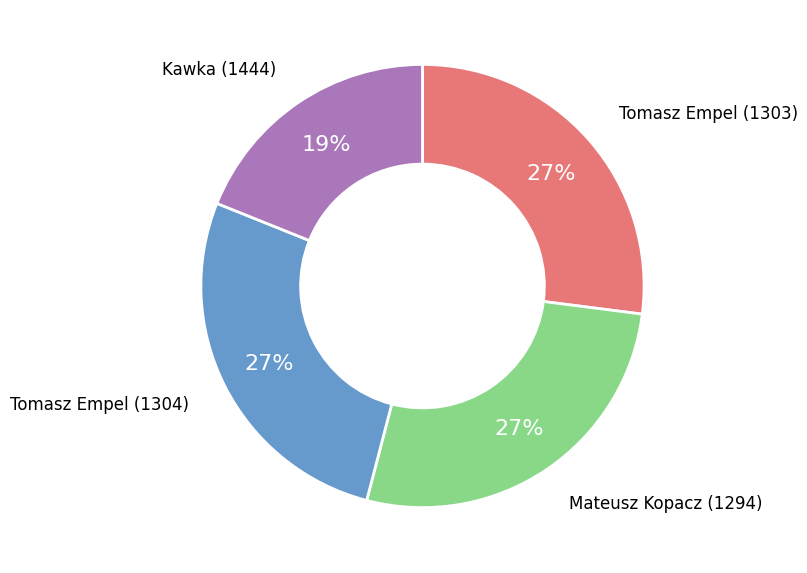

Is it true that Mateusz Kopacz (1294) is 40% of the pie?

False